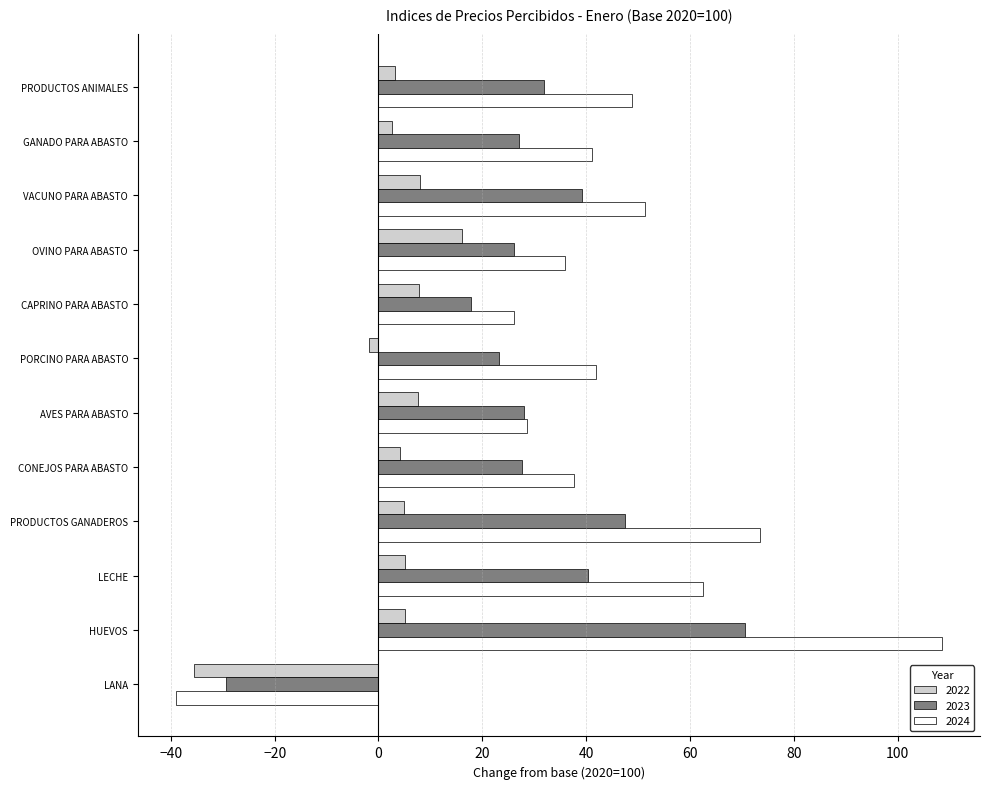

At which label does 2023 reach its minimum?

LANA